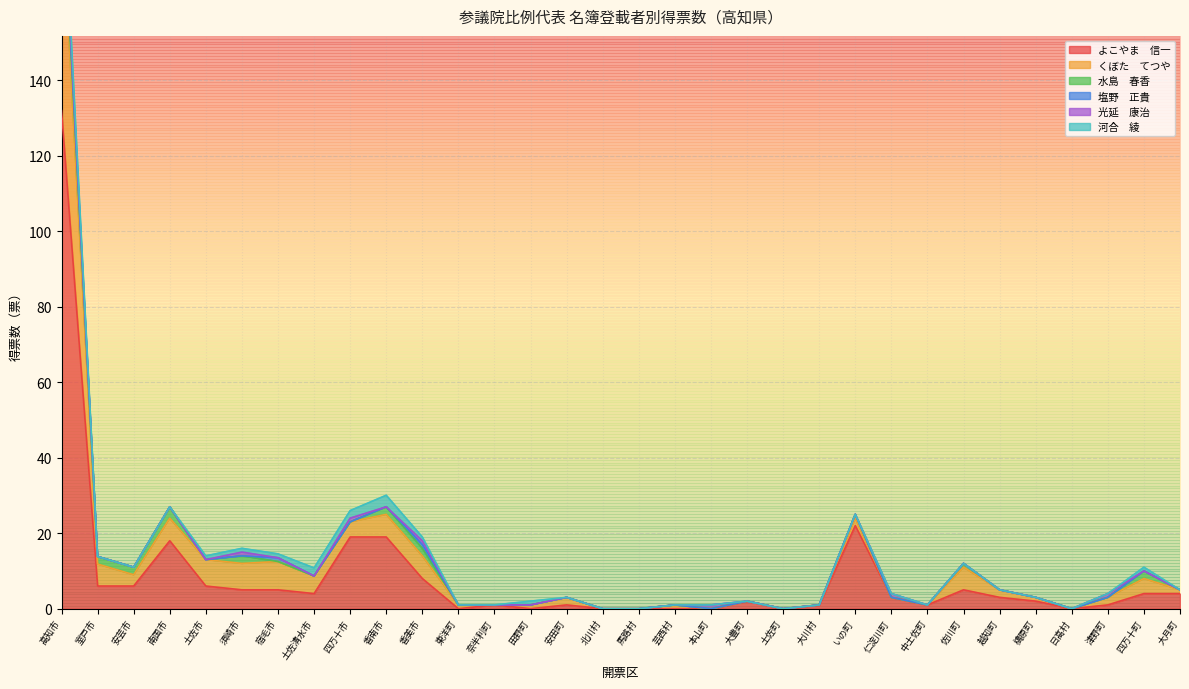

Rank the series at 土佐清水市 from lowest to highest value.

水島　春香, 塩野　正貴, 光延　康治, 河合　綾, よこやま　信一, くぼた　てつや